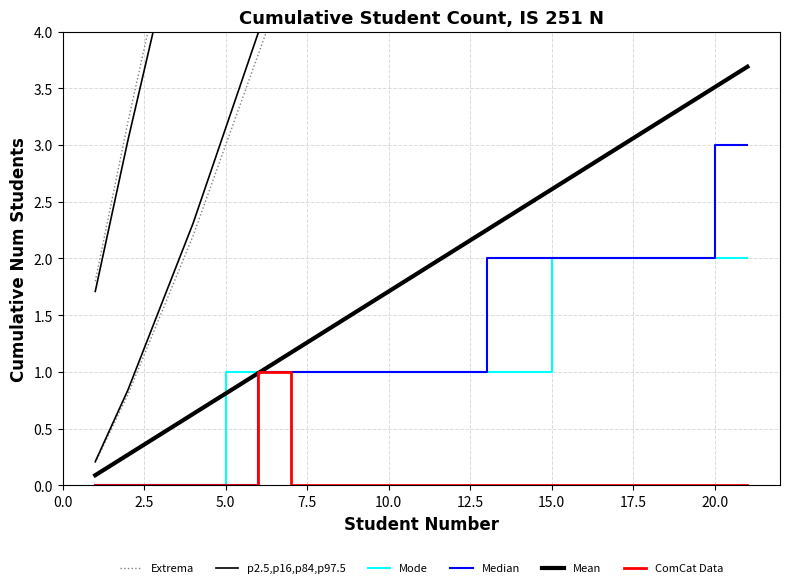

Which has a higher value, 5 or 16?

16